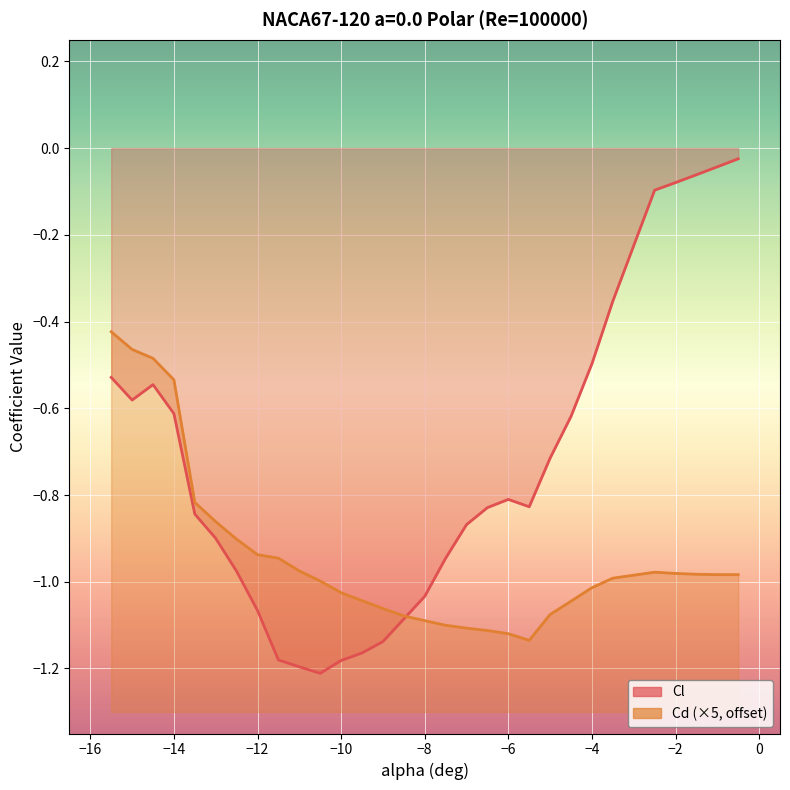

How many interior local valleys does the Cl series have?

3